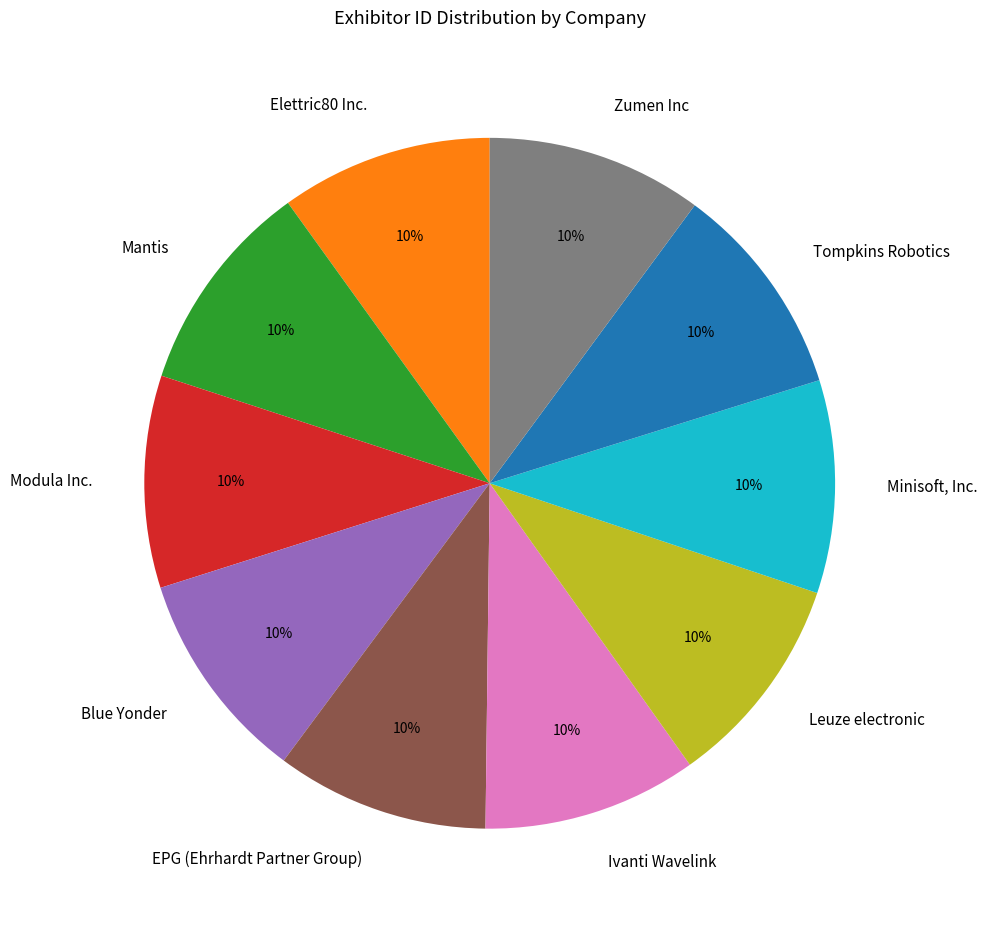

Is it true that Modula Inc. is 10% of the pie?

True